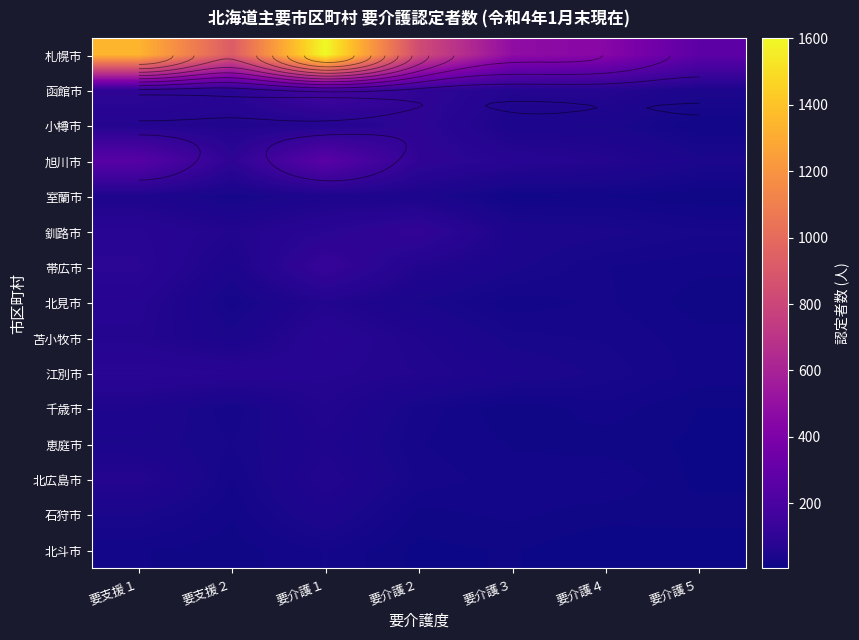

How many distinct data groups are displayed?

15